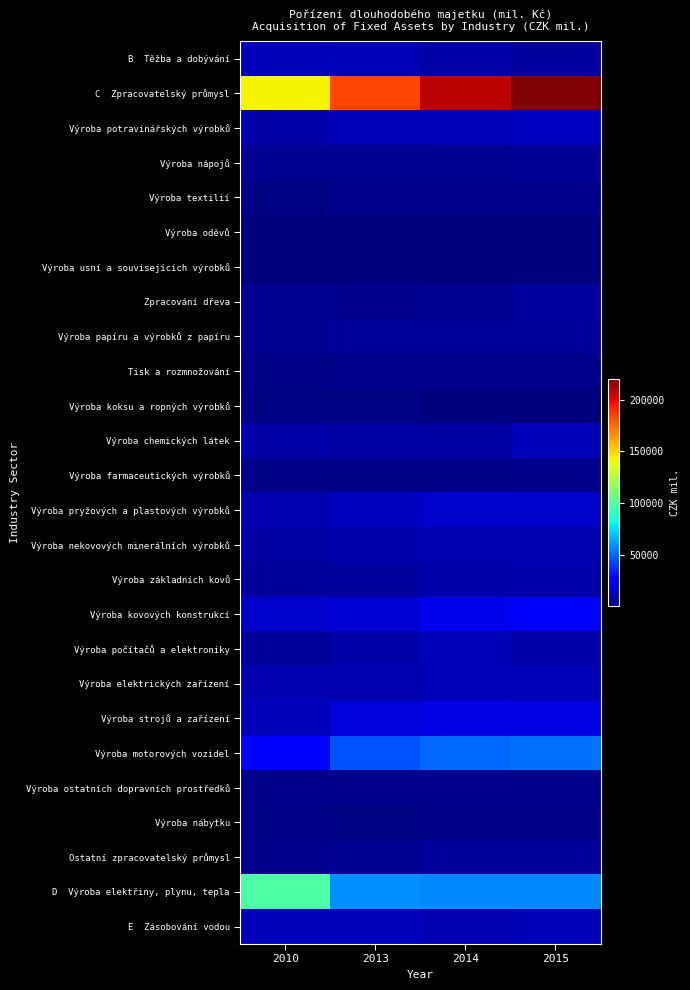

List the labels in order of Výroba strojů a zařízení value, largest first.

2014, 2015, 2013, 2010